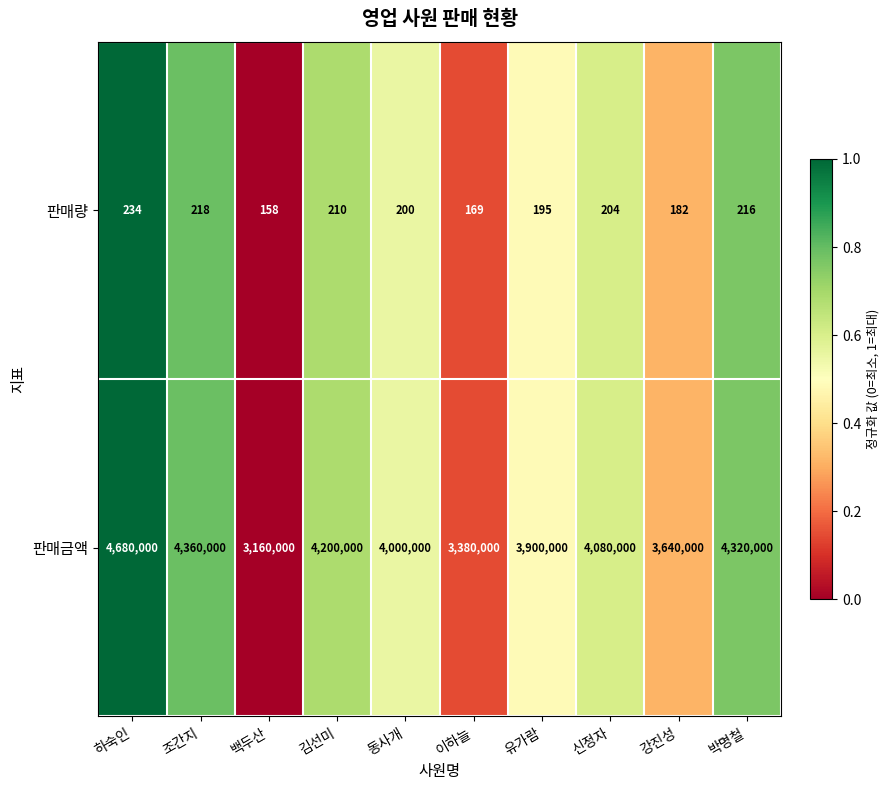

True or false: 판매금액 has a value of 5160809 at 강진성.

False